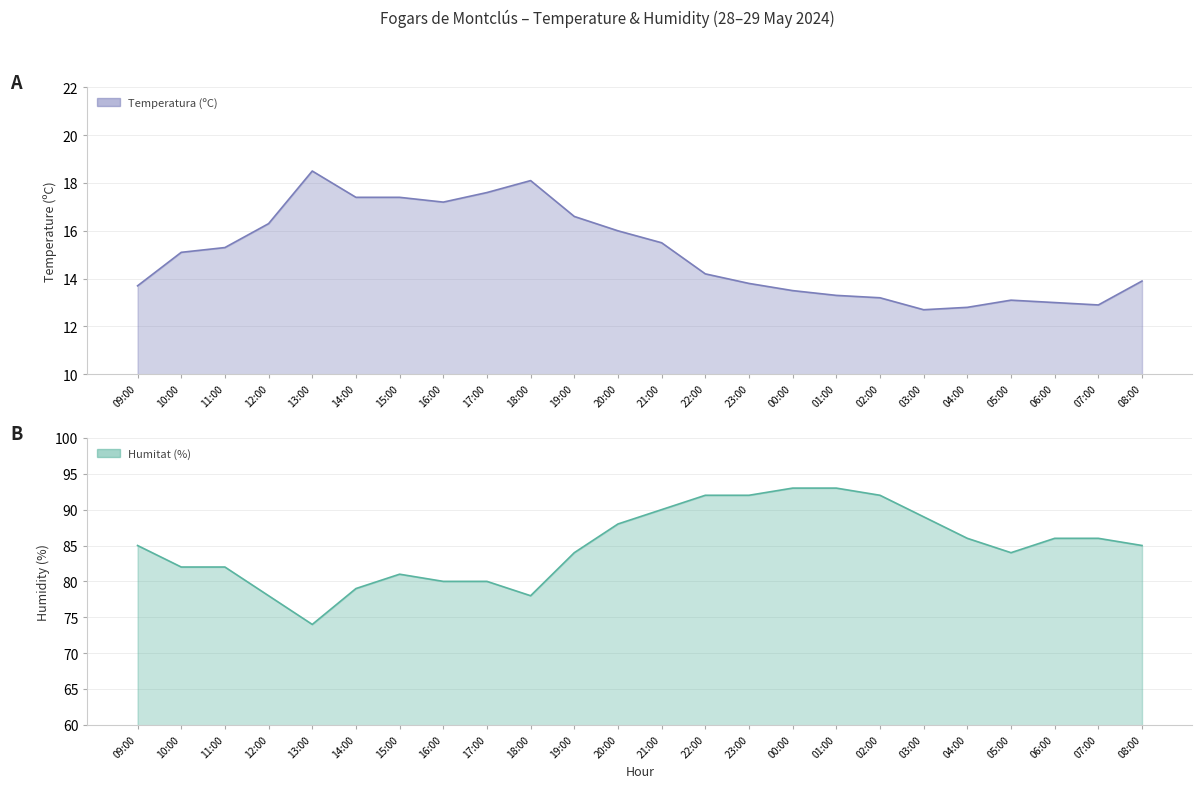

Reading left to right, list all the values displayed in this chart.

Temperatura (ºC): 08:00=13.9	07:00=12.9	06:00=13.0	05:00=13.1	04:00=12.8	03:00=12.7	02:00=13.2	01:00=13.3	00:00=13.5	23:00=13.8	22:00=14.2	21:00=15.5	20:00=16.0	19:00=16.6	18:00=18.1	17:00=17.6	16:00=17.2	15:00=17.4	14:00=17.4	13:00=18.5	12:00=16.3	11:00=15.3	10:00=15.1	09:00=13.7
Humitat (%): 08:00=85.0	07:00=86.0	06:00=86.0	05:00=84.0	04:00=86.0	03:00=89.0	02:00=92.0	01:00=93.0	00:00=93.0	23:00=92.0	22:00=92.0	21:00=90.0	20:00=88.0	19:00=84.0	18:00=78.0	17:00=80.0	16:00=80.0	15:00=81.0	14:00=79.0	13:00=74.0	12:00=78.0	11:00=82.0	10:00=82.0	09:00=85.0